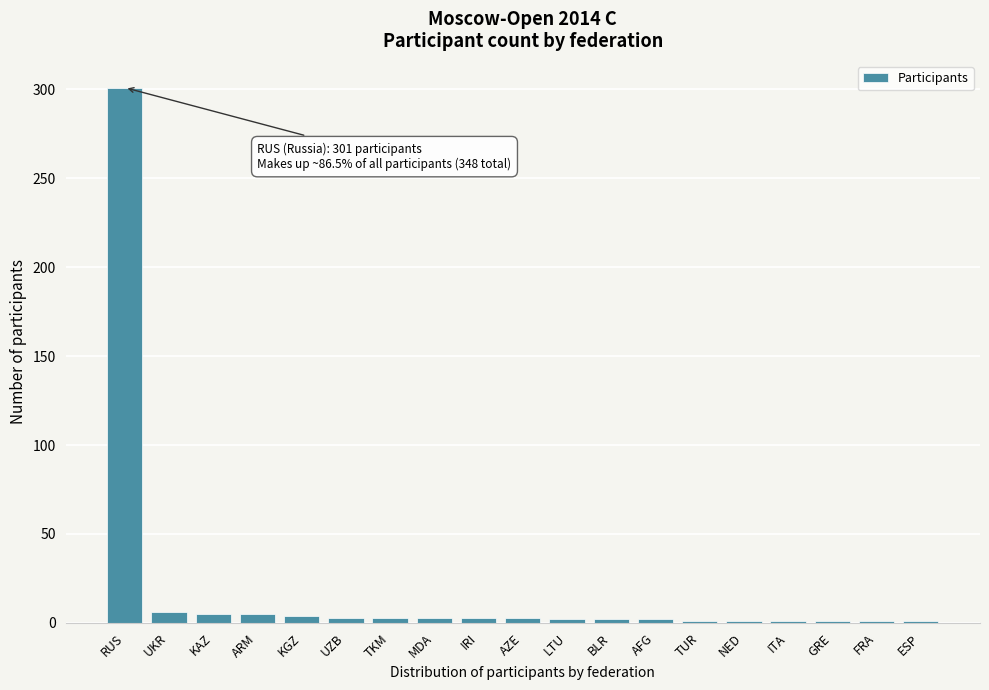

What is the label of the 13th bar from the left?

AFG